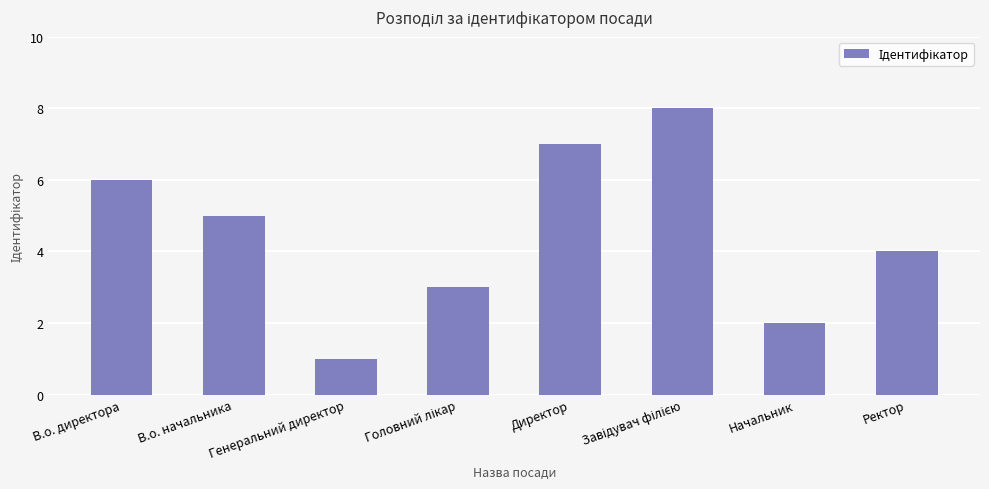

What is the sum of the values at Начальник and В.о. начальника?

7